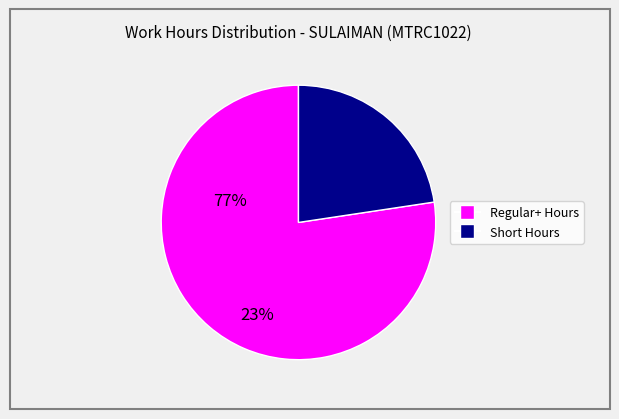

Is there any slice that represents more than half of the pie?

Yes